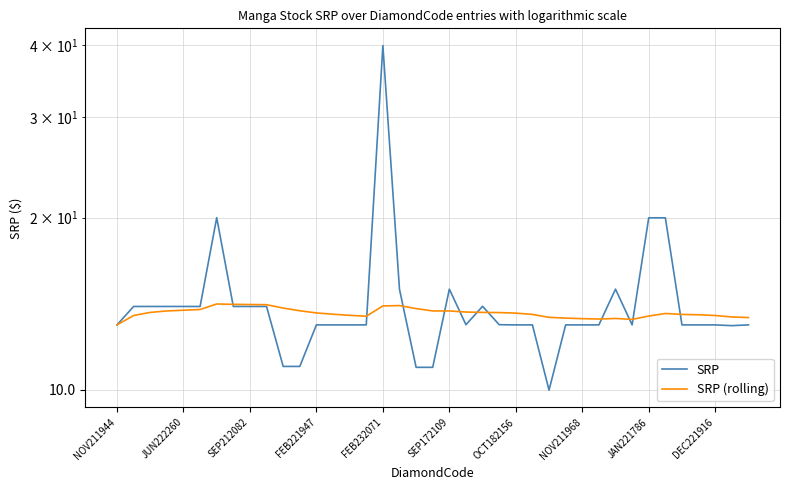

At how many categories does at least one series exceed 36?

1